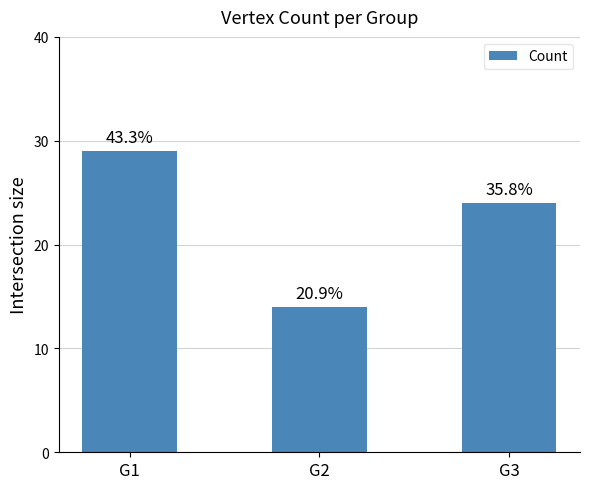

How many bars are there in total?

3